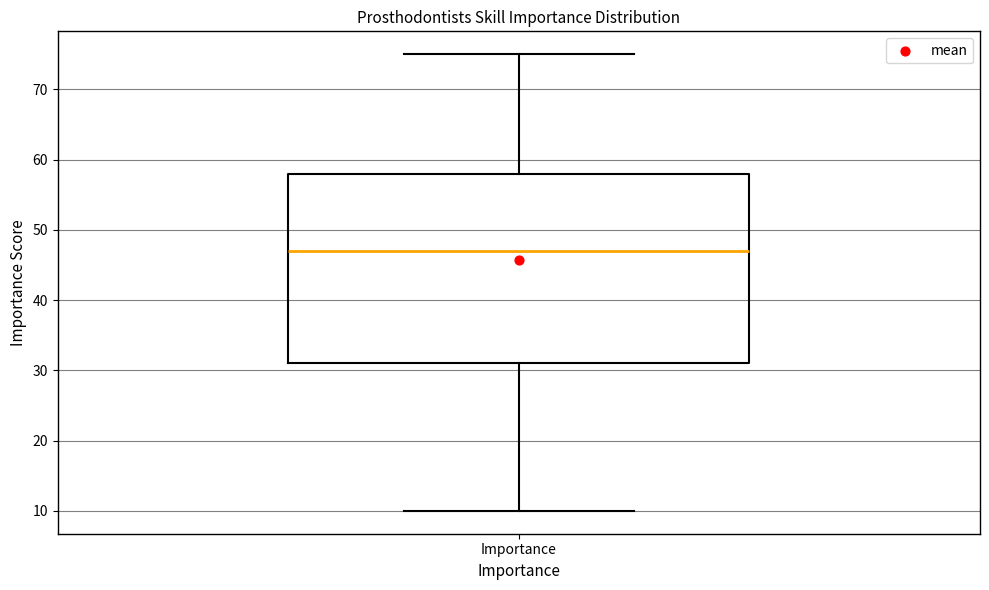

Where does the median line of the box for Importance sit on the y-axis? The values are not printed on the chart, so give them approximately, as read against the axis.

47